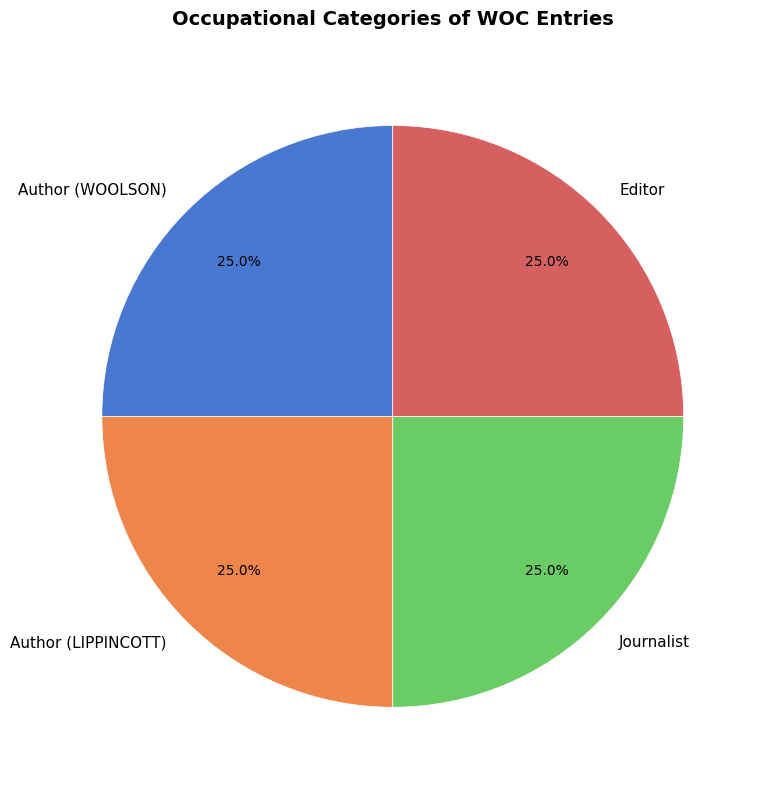

What is the ratio of the value at Journalist to the value at Author (LIPPINCOTT)?

1.0